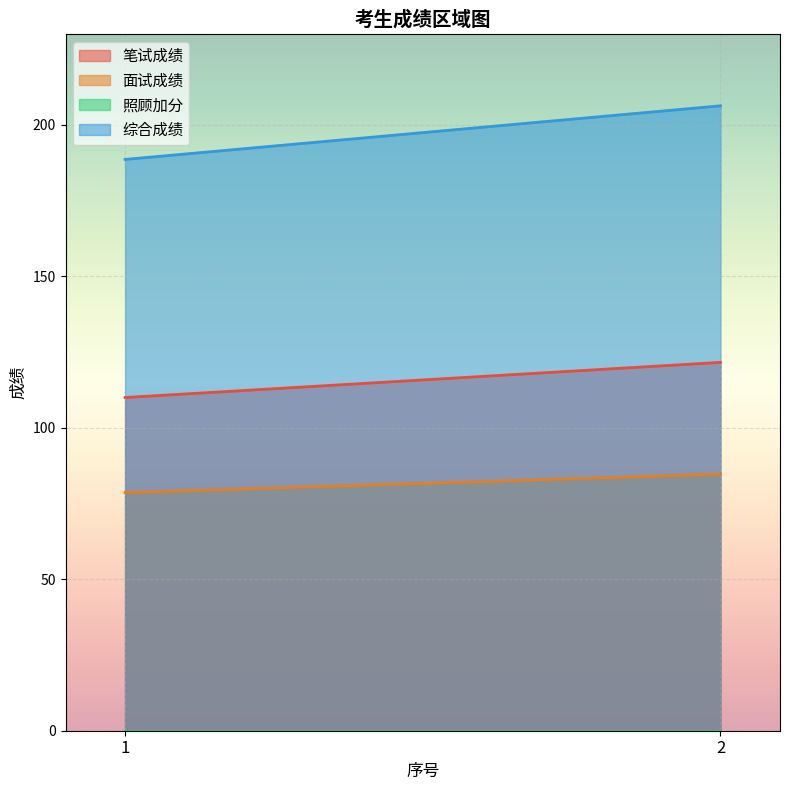

Reading right to left, transcribe all the data shown in this chart.

笔试成绩: 121.6	110.0
面试成绩: 84.7	78.6
照顾加分: 0.0	0.0
综合成绩: 206.3	188.6